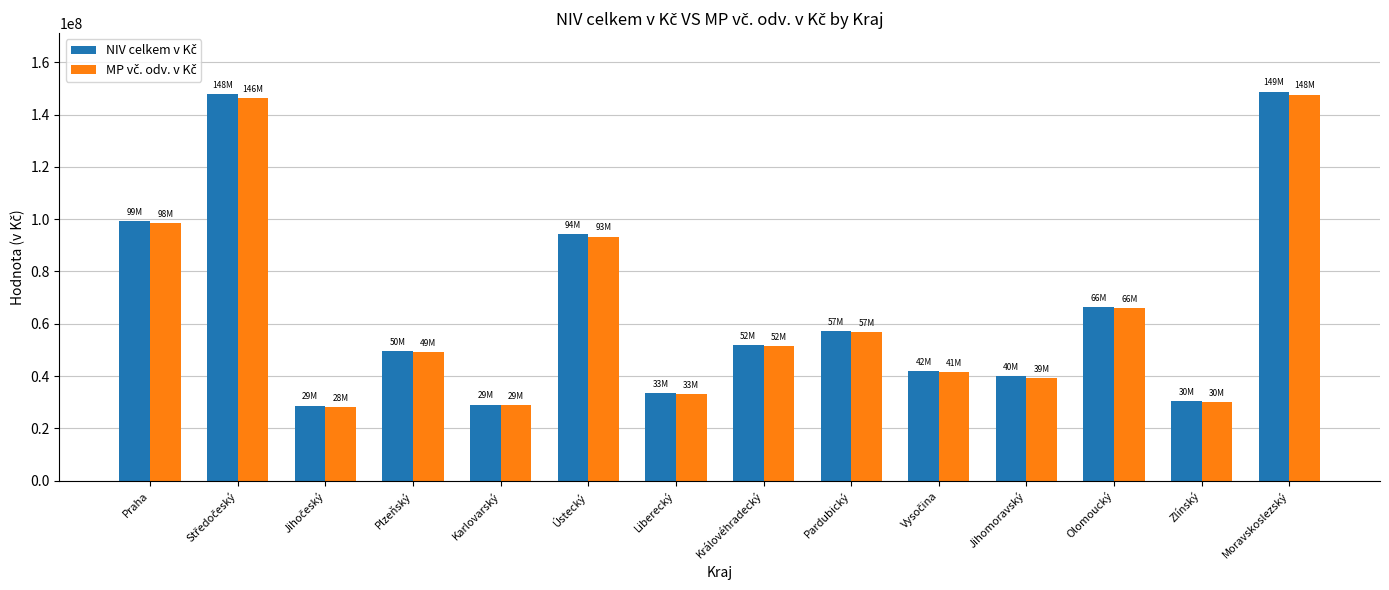

What is the total value across all series at Praha?

197628947